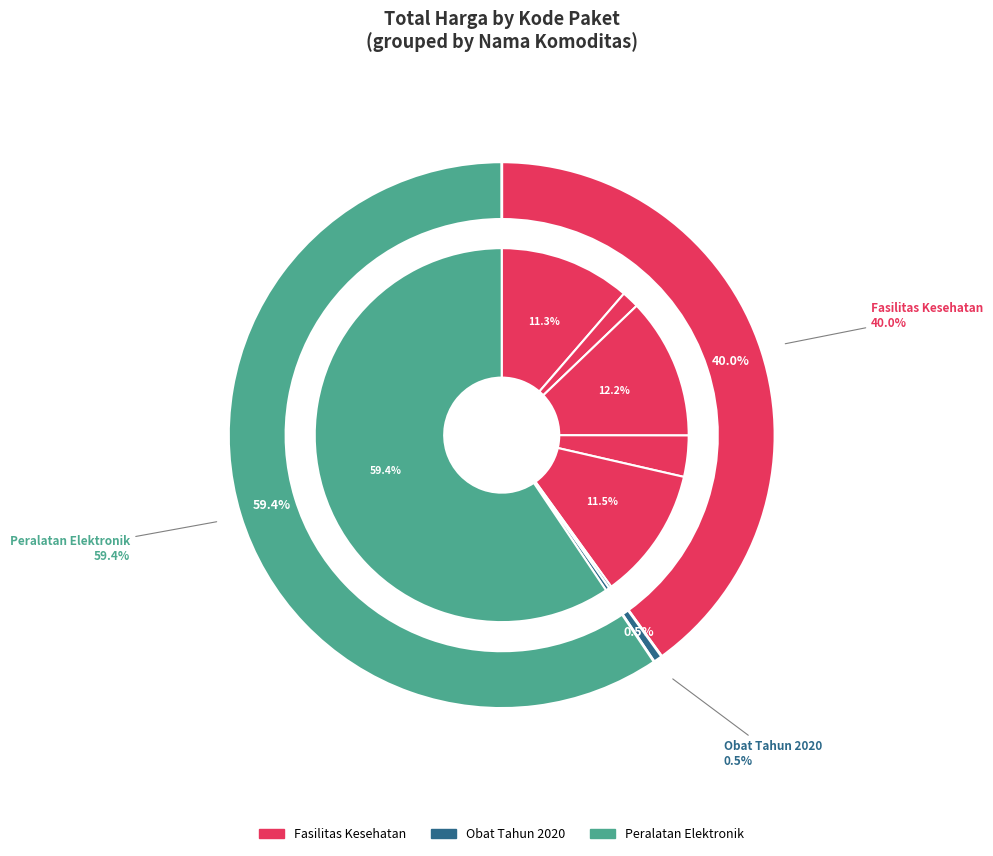

Does 19495 account for over 50% of the chart?

Yes